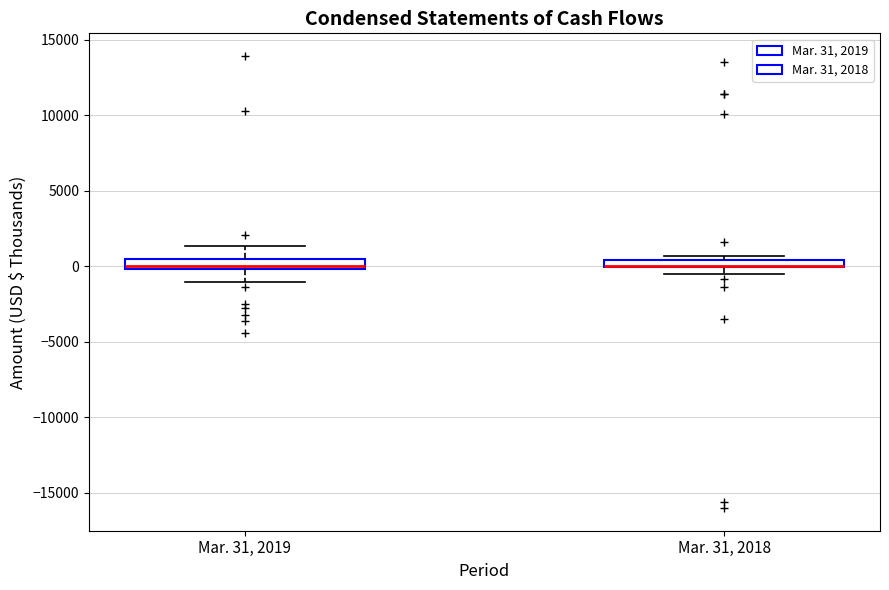

Where is the lower edge of the box for Mar. 31, 2018 on the y-axis? The values are not printed on the chart, so give them approximately, as read against the axis.

0